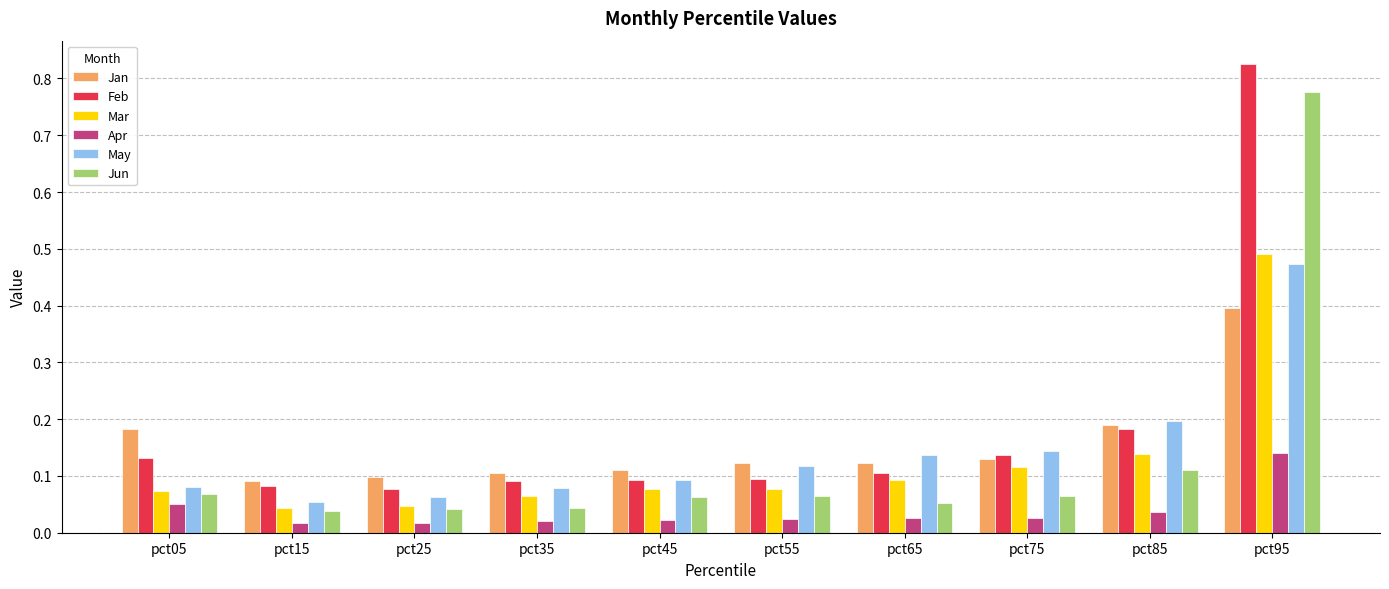

Which series has the widest spread of values?

Feb